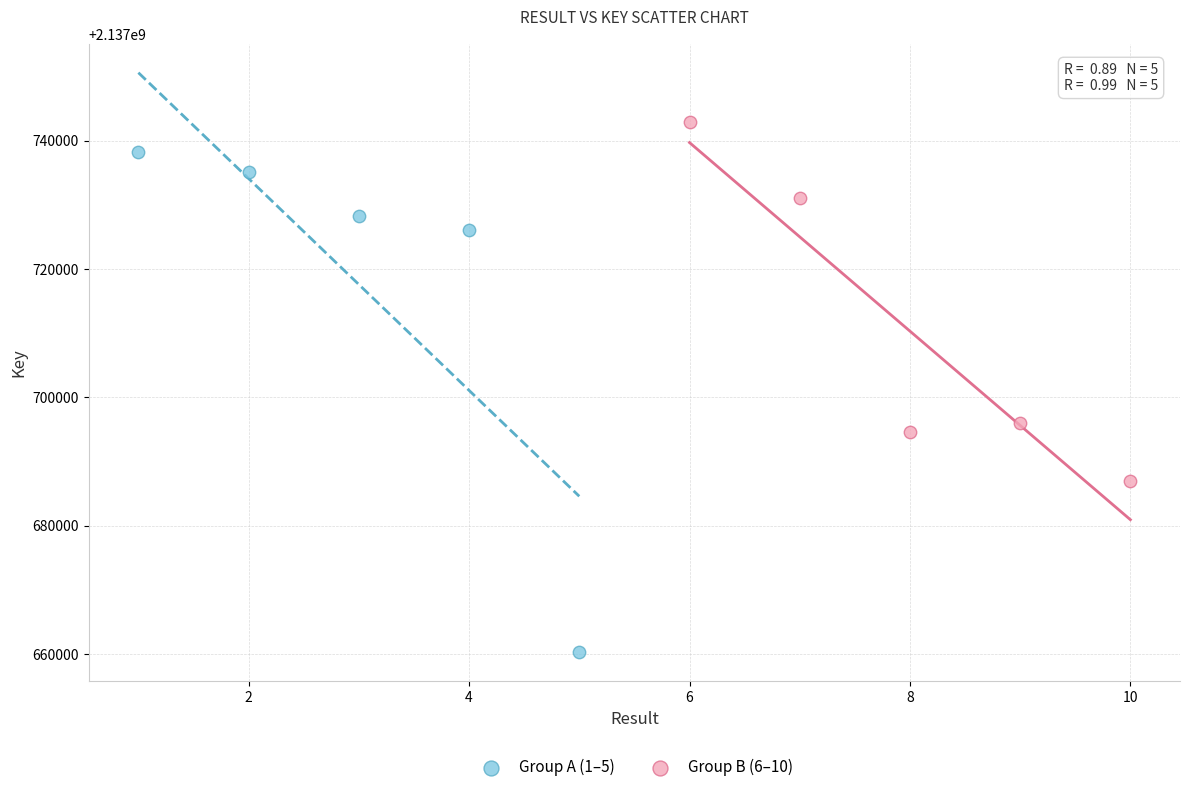

Which series has the widest spread of Y values?

Group A (1–5)